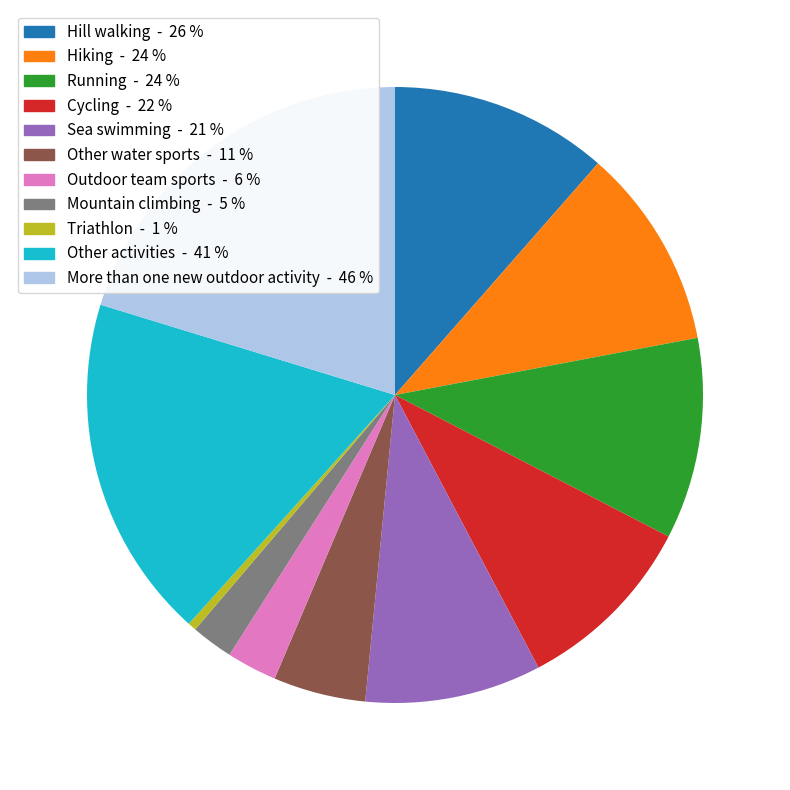

Do Other water sports and Other activities together represent more than half of the pie?

No